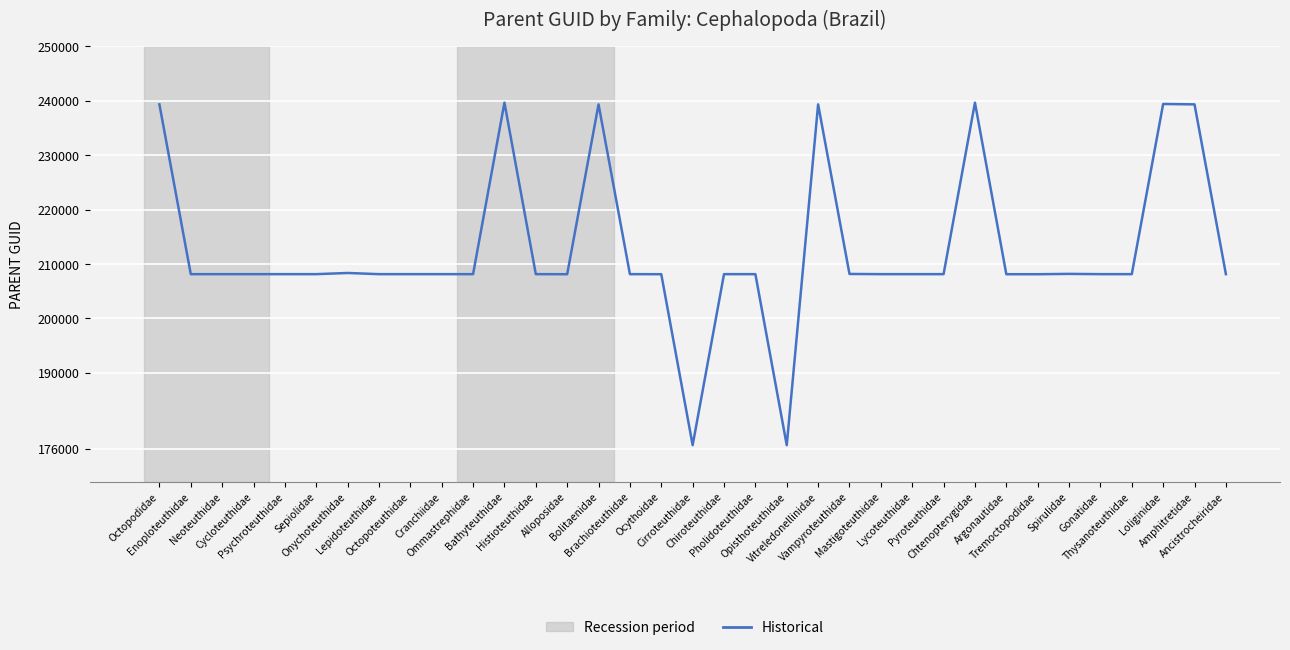

What is the minimum value shown in the chart?

176696